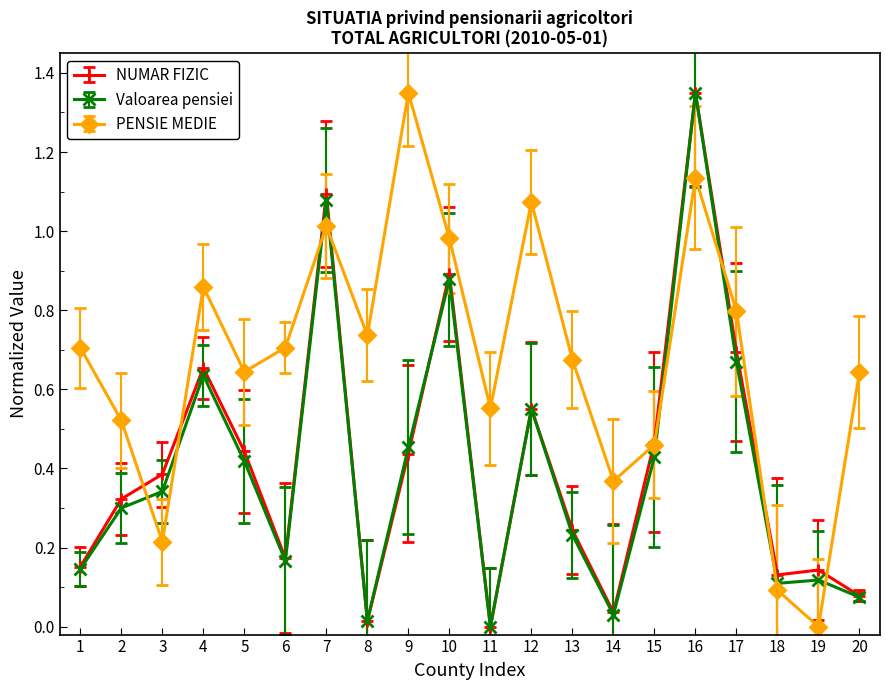

Which category has the lowest value in the PENSIE MEDIE series?

19